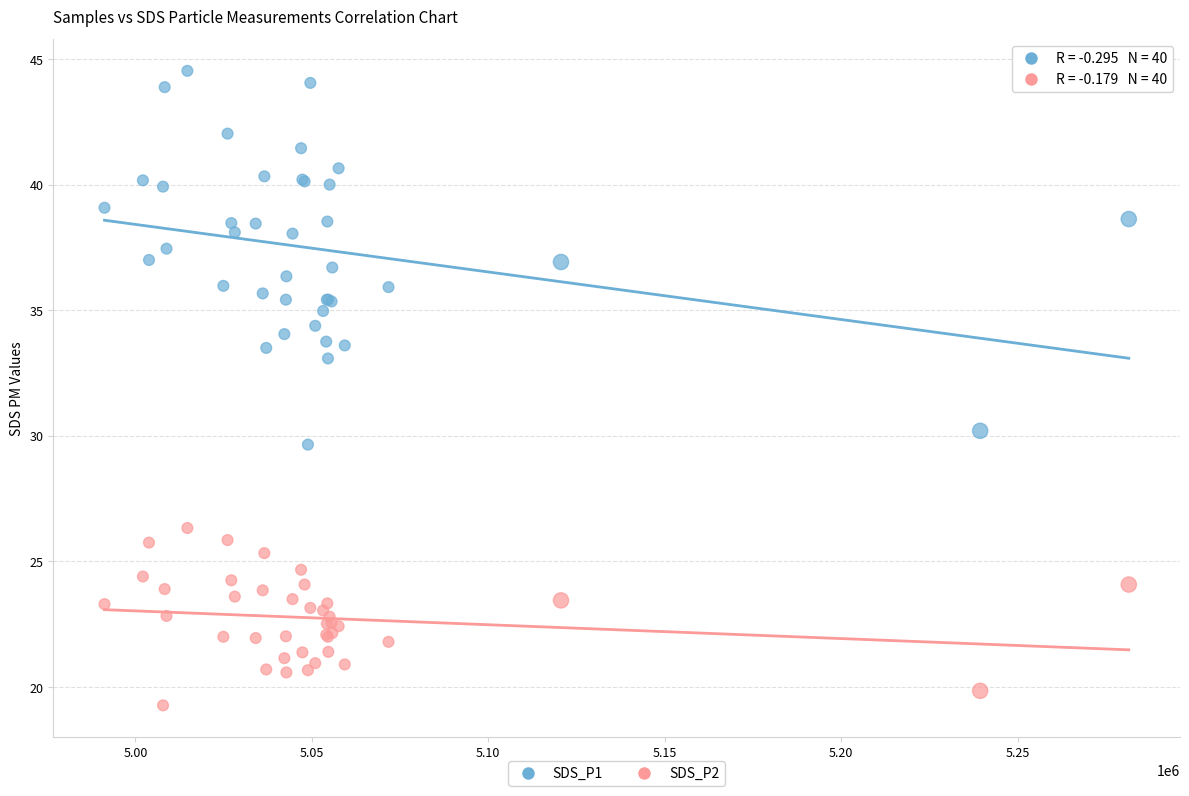

Which series reaches the minimum Y coordinate?

SDS_P2